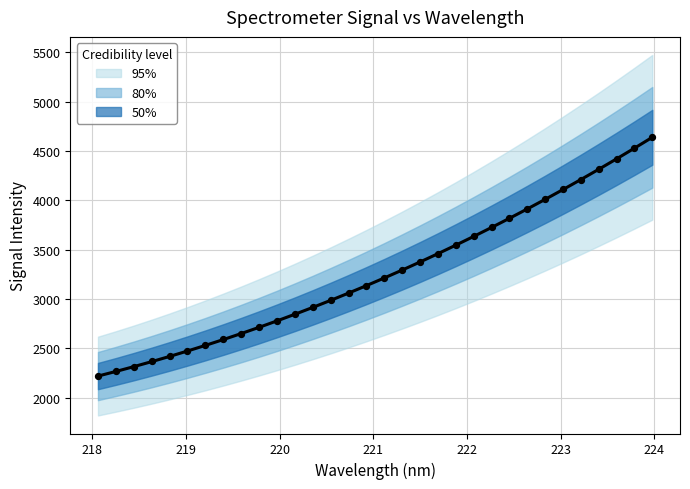

At how many categories does at least one series exceed 3828?

8